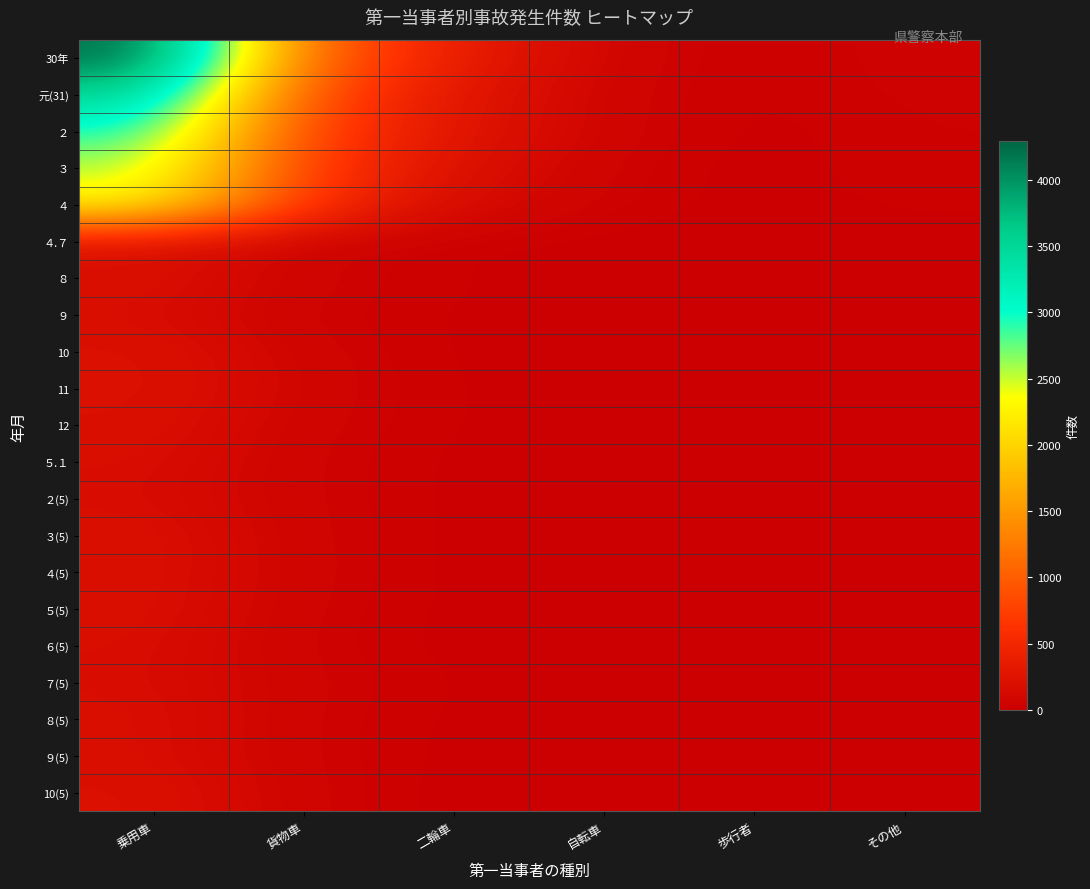

Rank the series at その他 from highest to lowest value.

30年, 元(31), ２, ３, ４, 12, 11, ２(5), ５(5), ８(5), 10(5), ６(5), ８, ９, 10, ５.１, ７(5), ９(5), ４.７, ３(5), ４(5)